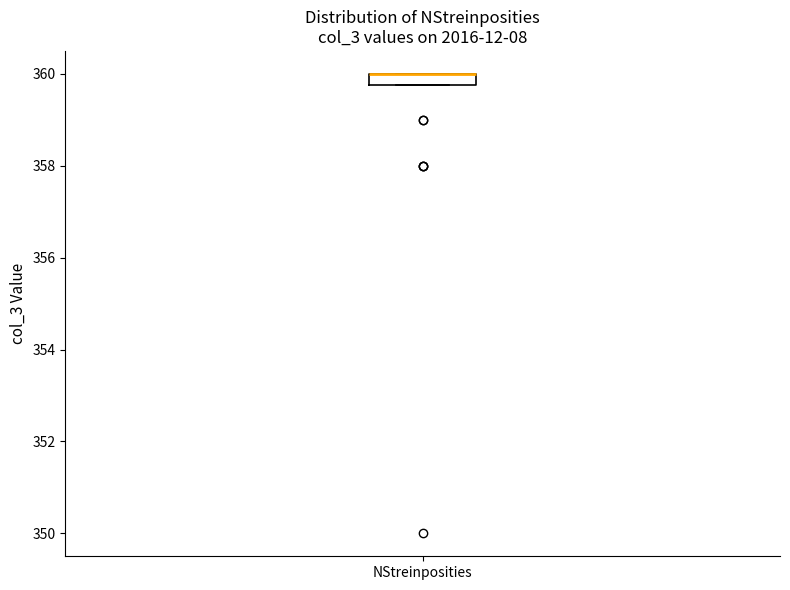

Where is the upper edge of the box for NStreinposities on the y-axis? The values are not printed on the chart, so give them approximately, as read against the axis.

360.0